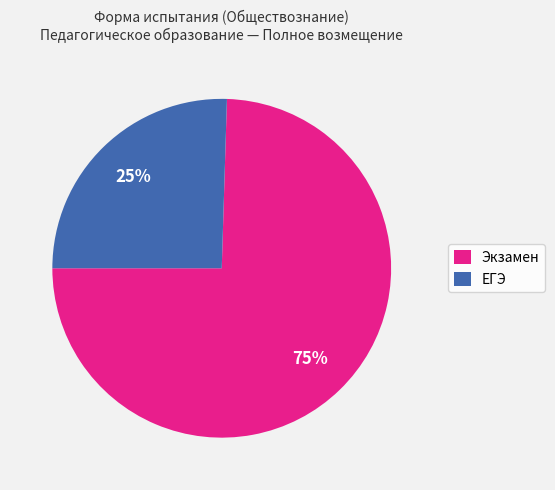

Rank the categories by value from highest to lowest.

Экзамен, ЕГЭ